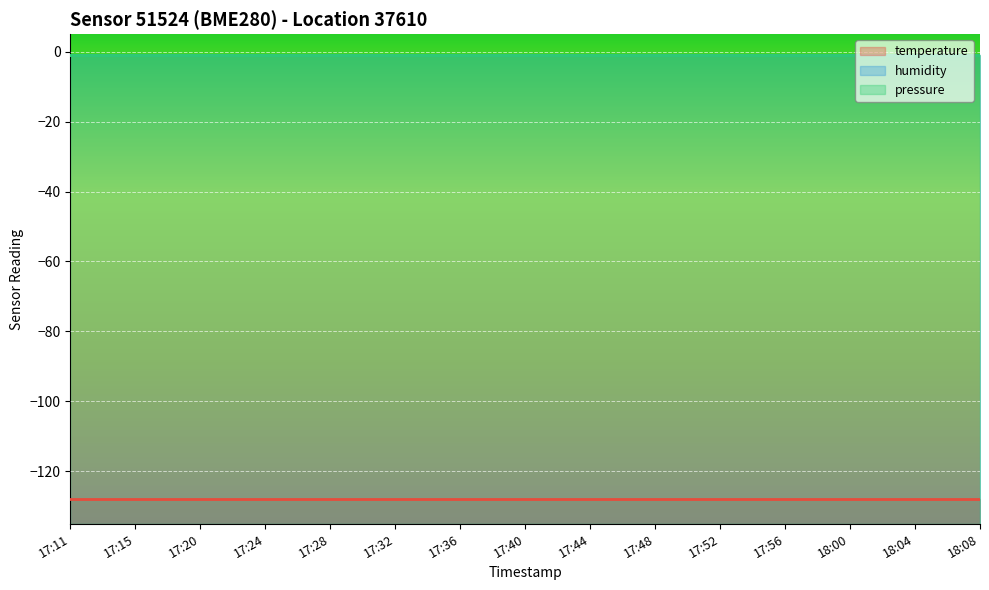

Rank the series by their maximum value, from lowest to highest.

temperature, humidity, pressure